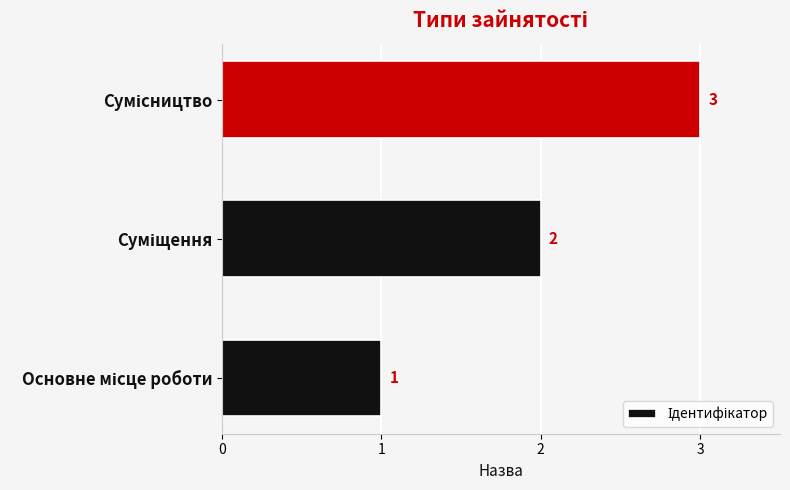

Count the values in the range 1 to 3.

3